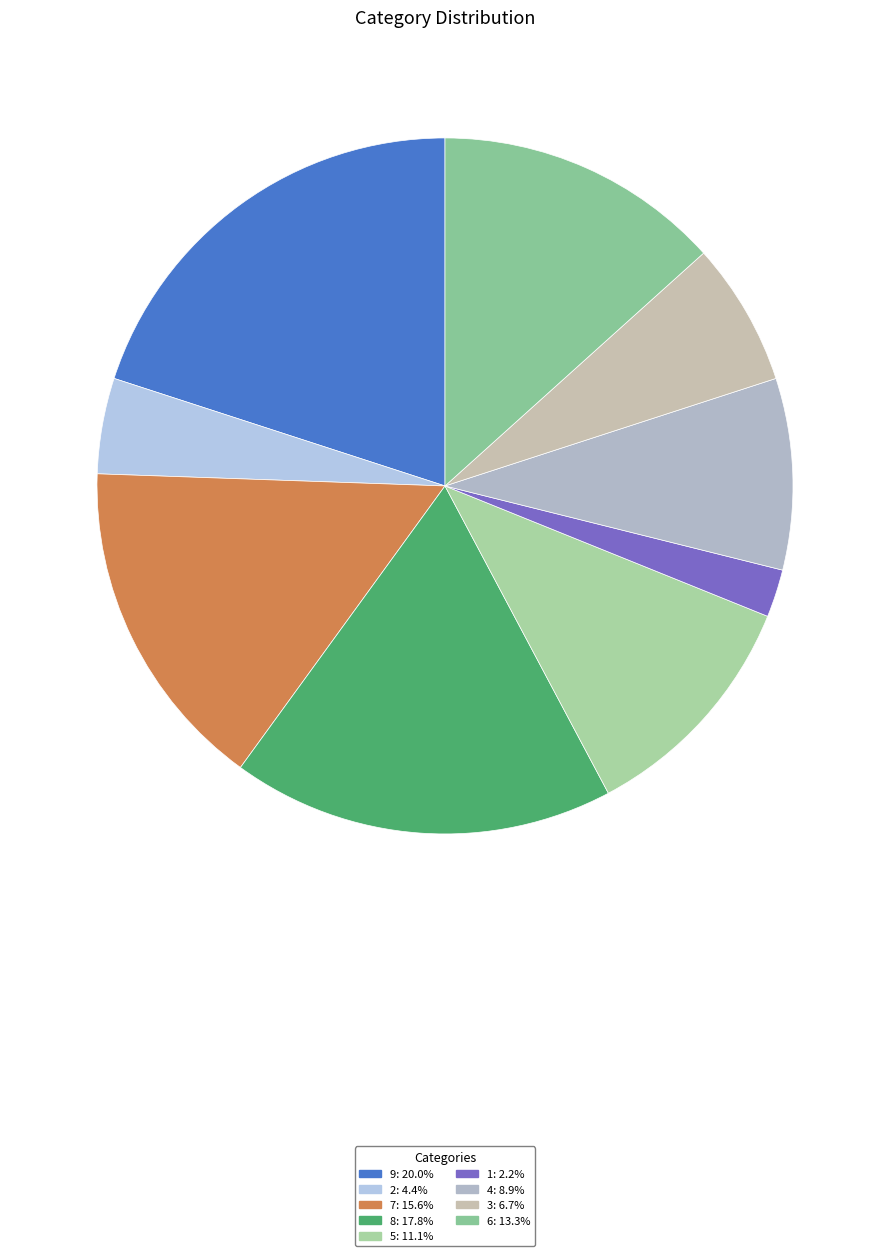

Is there any slice that represents more than half of the pie?

No